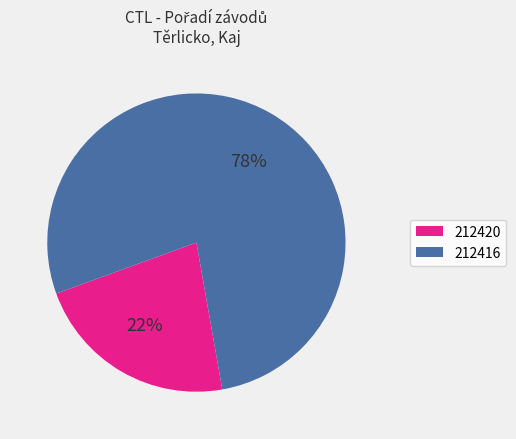

Combined, do 212420 and 212416 account for over 50%?

Yes